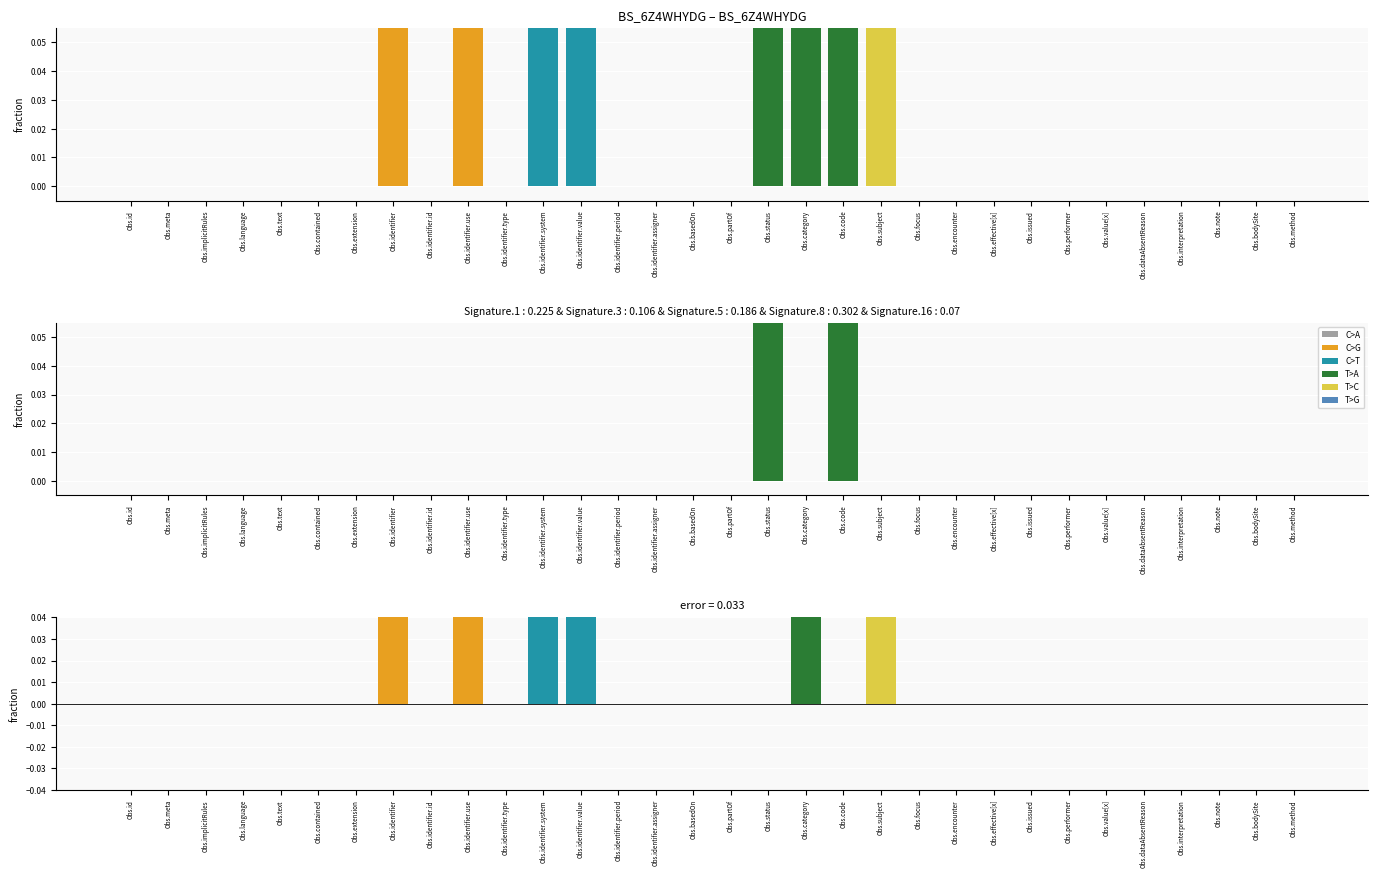

At how many categories does at least one series exceed 0?

8